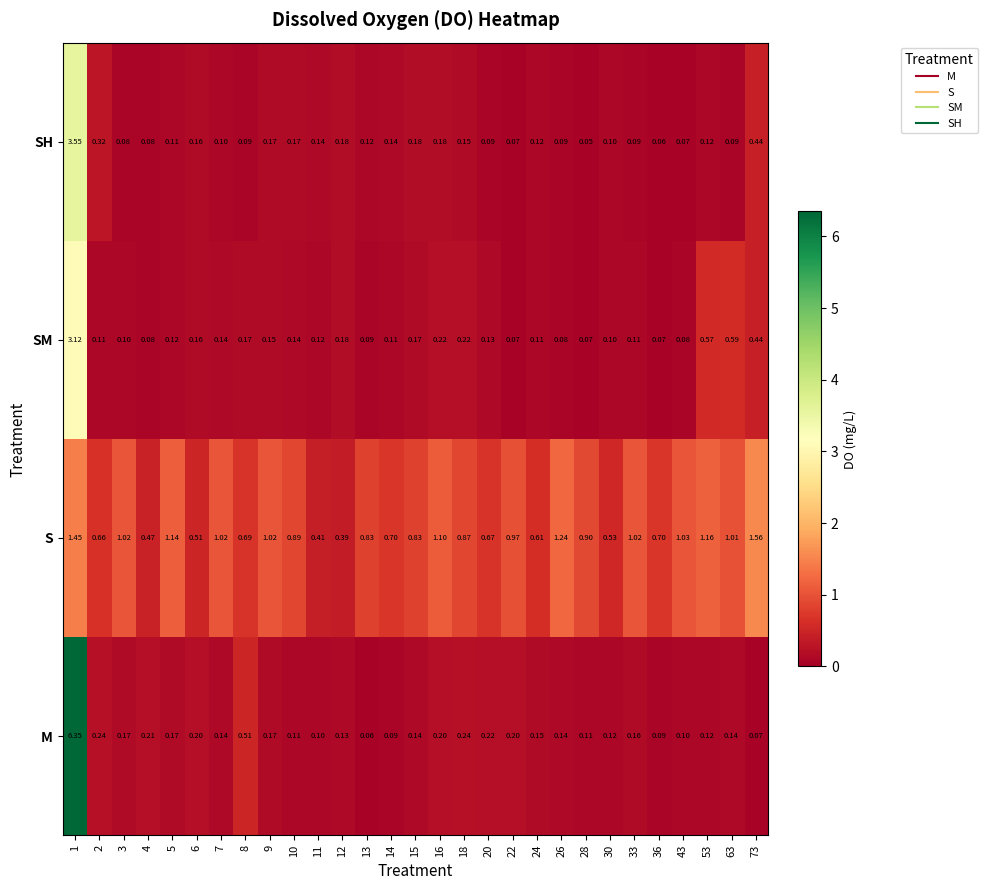

Which series changed the most between 1 and 15?

M